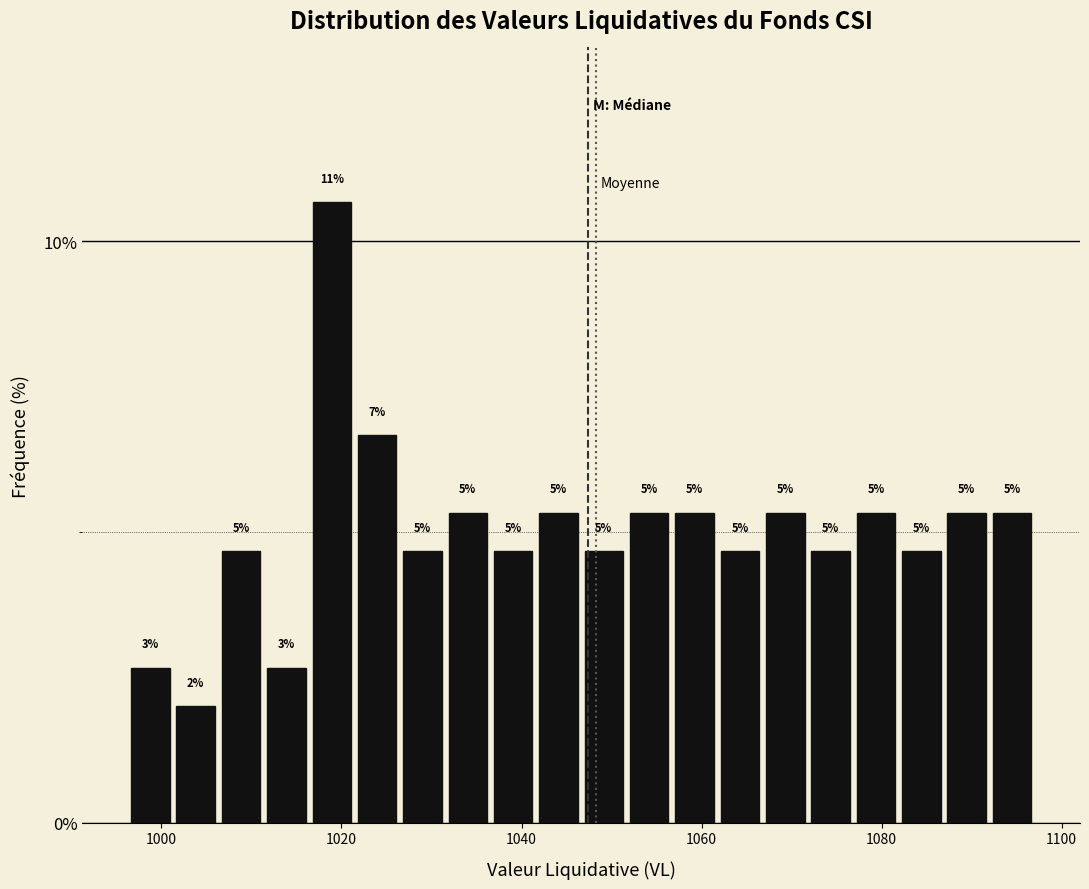

Read against the x-axis, roughly where is the centre of the tallest bar?

1018